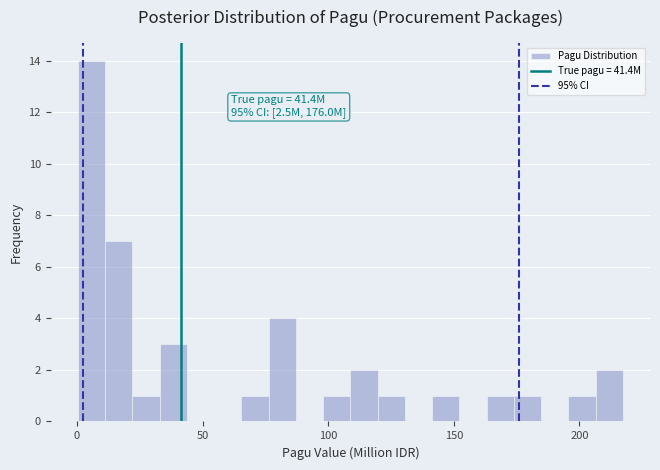

Read against the x-axis, roughly where is the centre of the tallest bar?

5